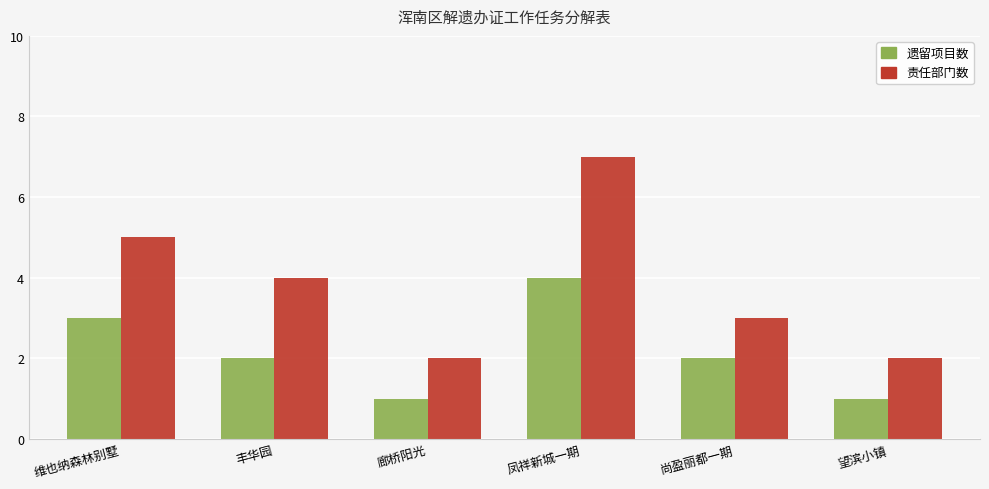

At how many categories does at least one series exceed 6?

1